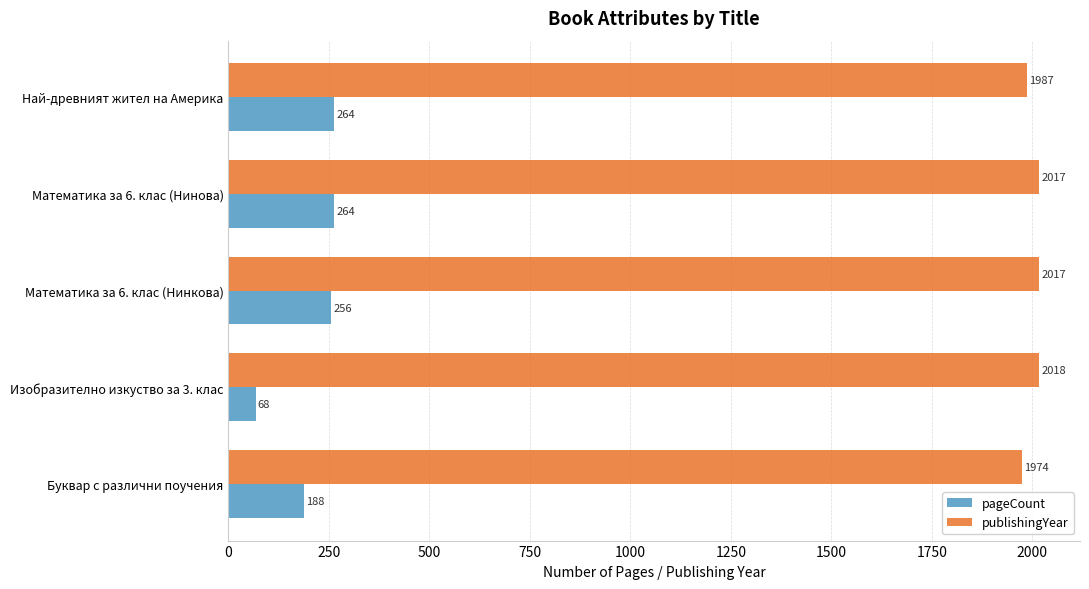

True or false: publishingYear has a value of 1354 at Математика за 6. клас (Нинкова).

False